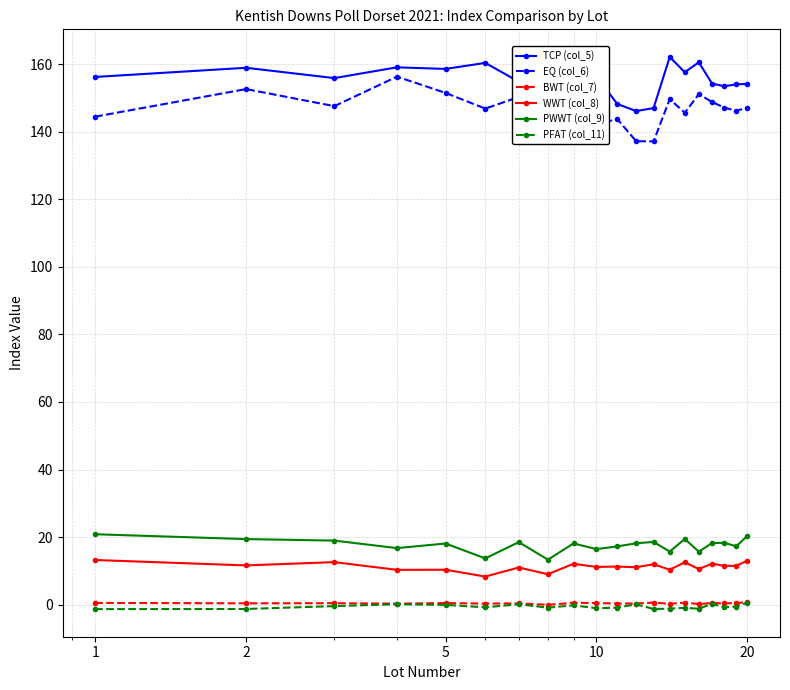

How many lines are shown in the chart?

6